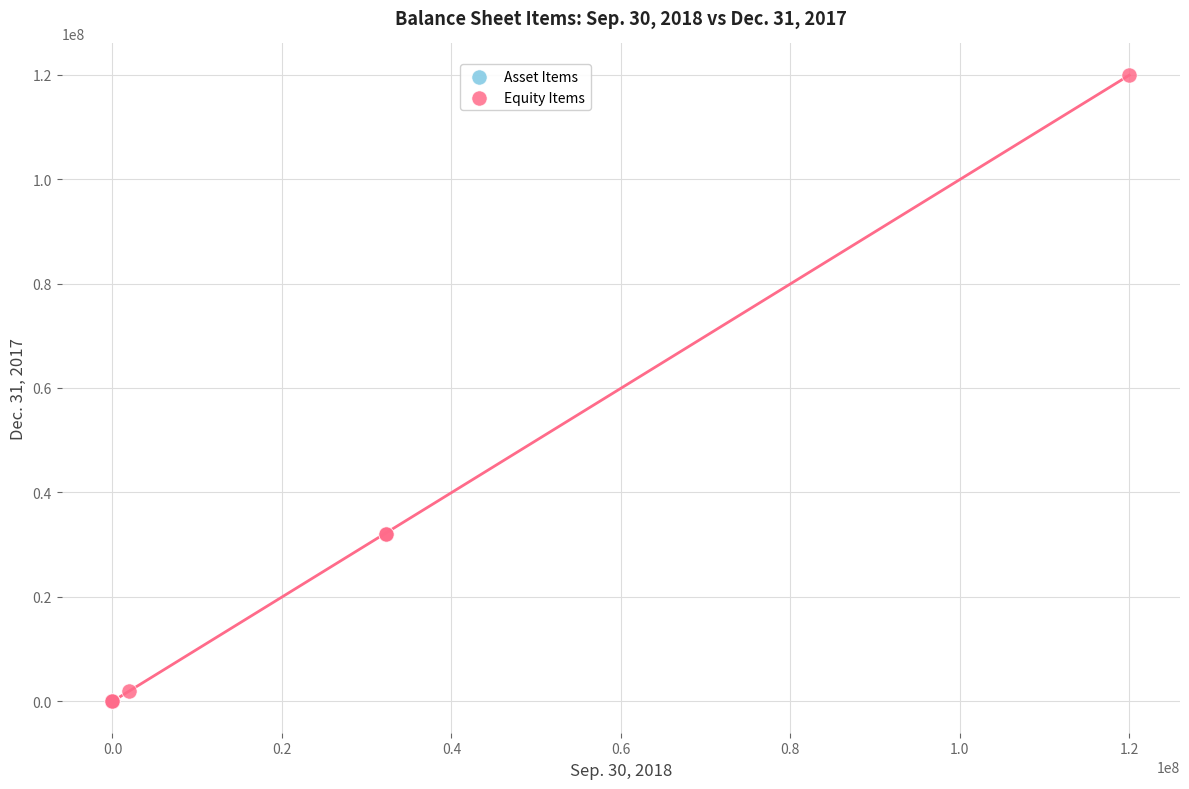

What are all the series names shown in the legend?

Asset Items, Equity Items